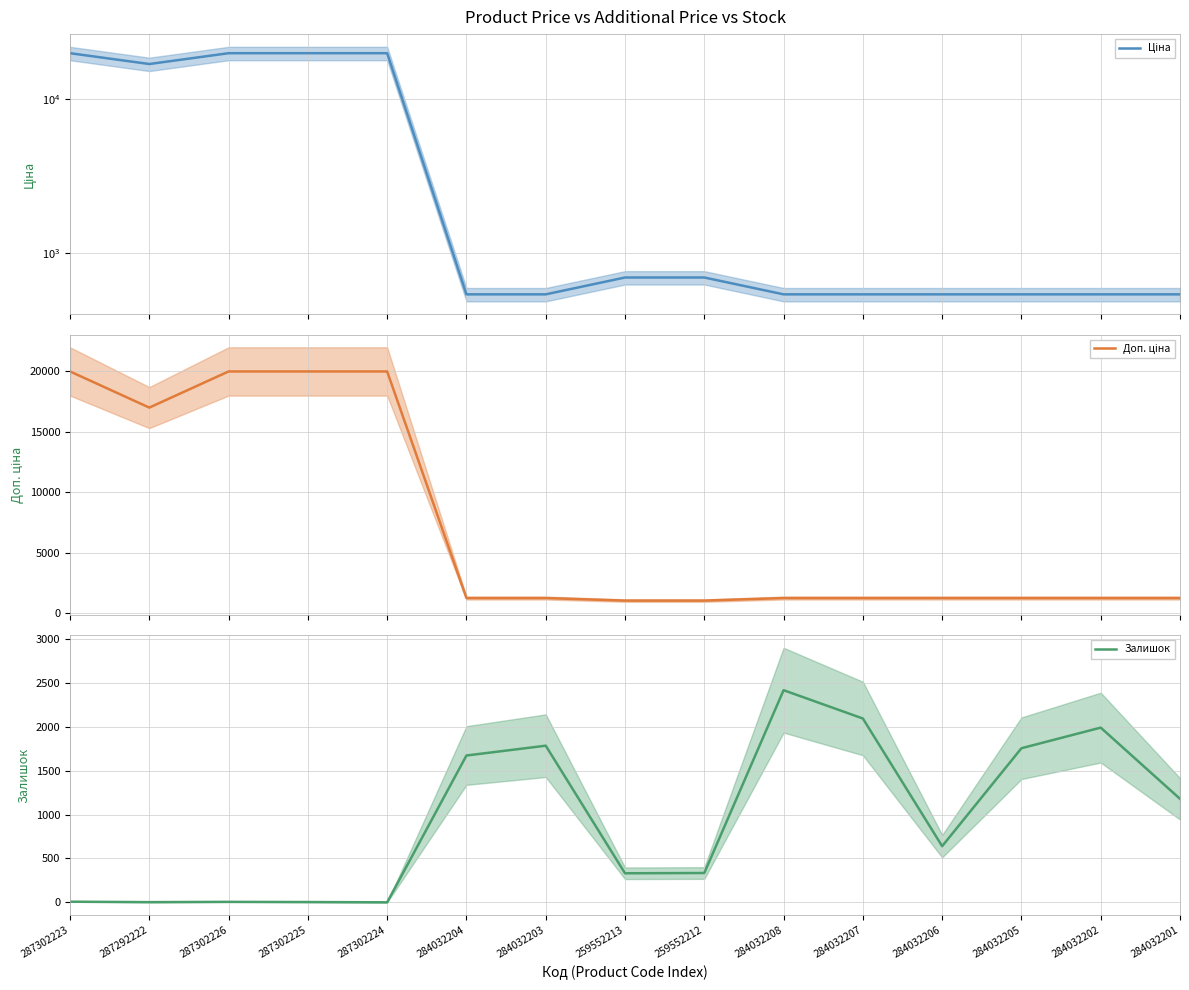

How many data points in Доп. ціна are less than 1235?

2